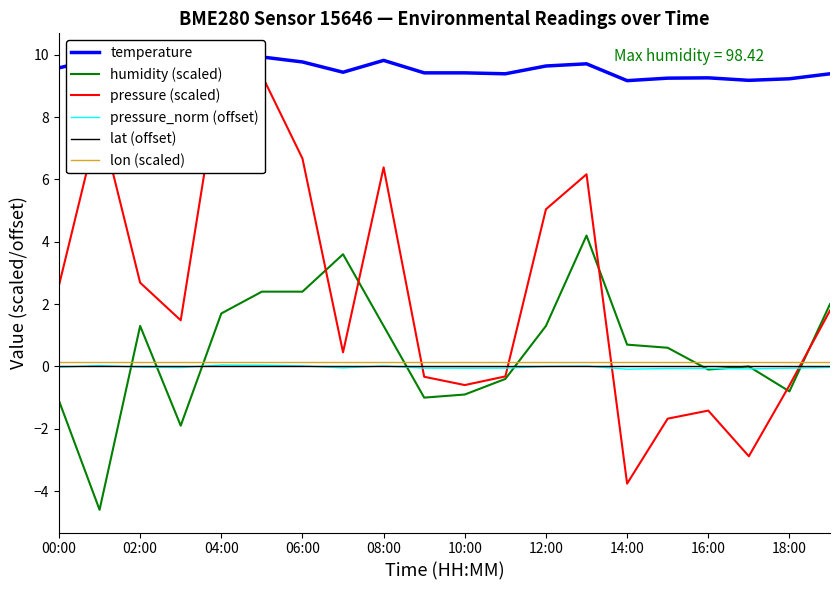

Where is humidity (scaled) nearest to the value 0?

17